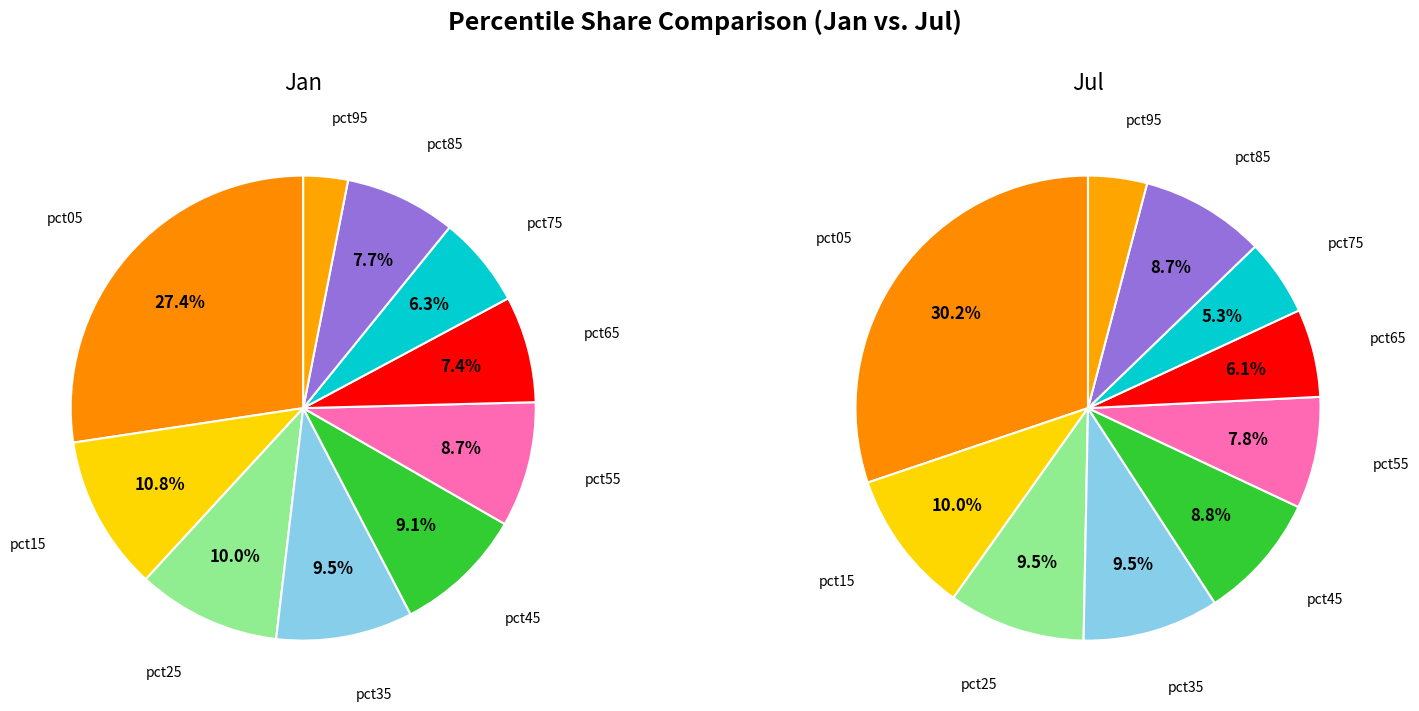

To the nearest percent, what percentage of the pie is pct55?

8%